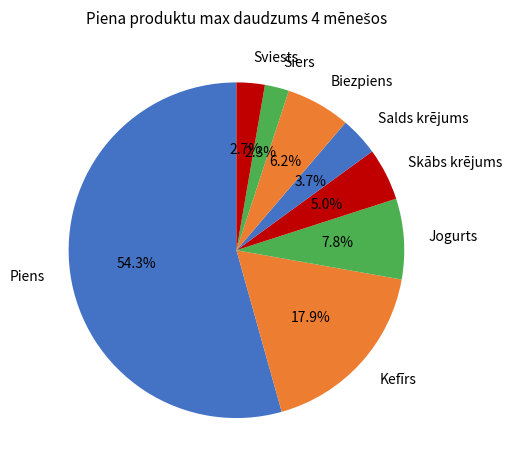

True or false: Piens accounts for 54% of the total.

True